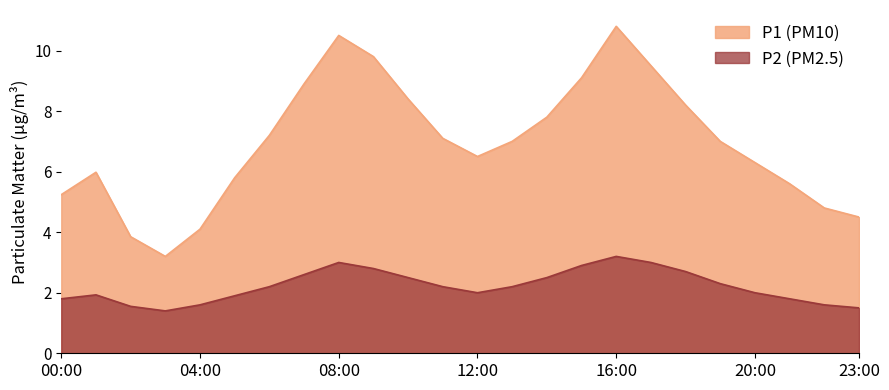

What is the difference between the highest and lowest values at 20:00?

4.3